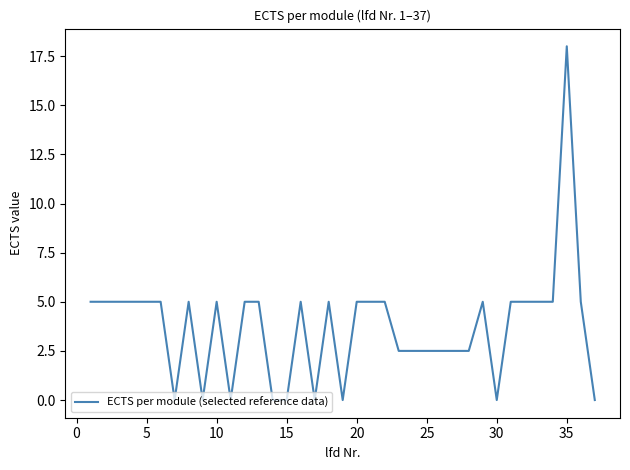

What is the maximum value shown in the chart?

18.0